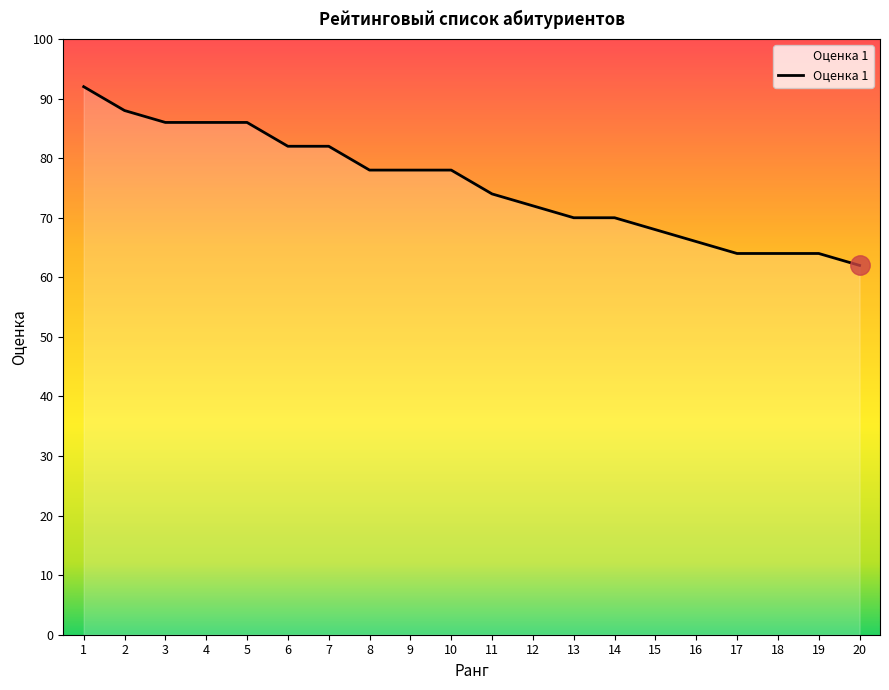

True or false: the data shows 33 at 5.

False